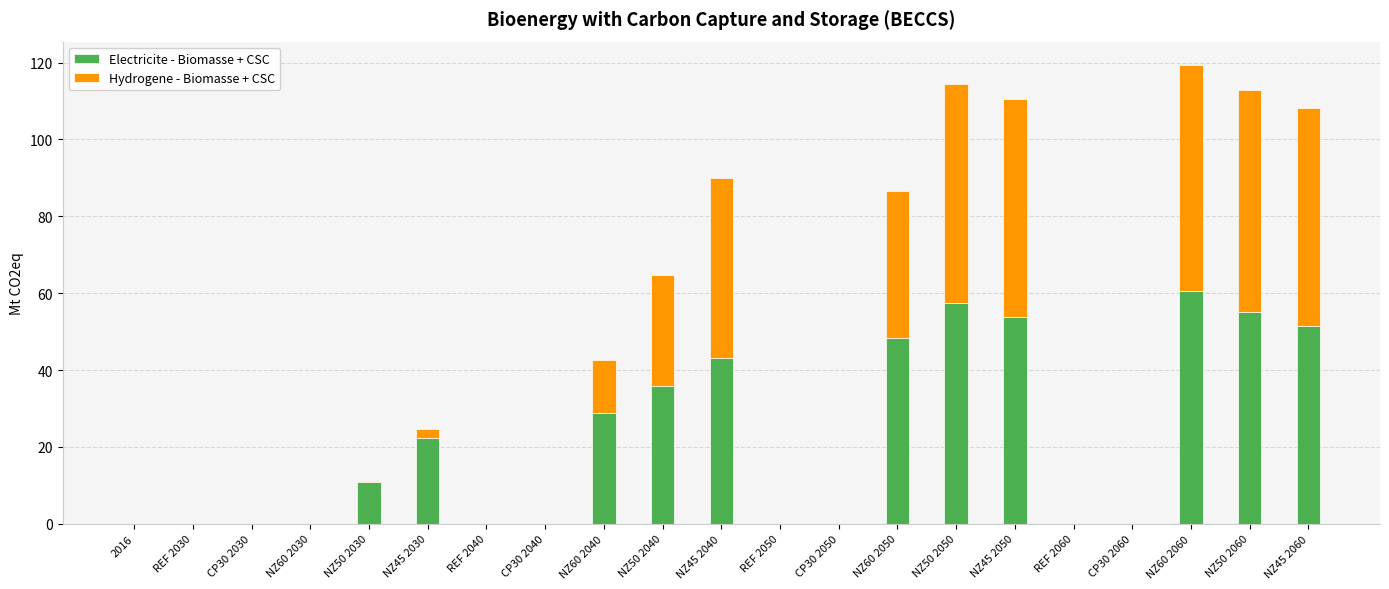

The Electricite - Biomasse + CSC series shows -23.4 at REF 2040. True or false?

False